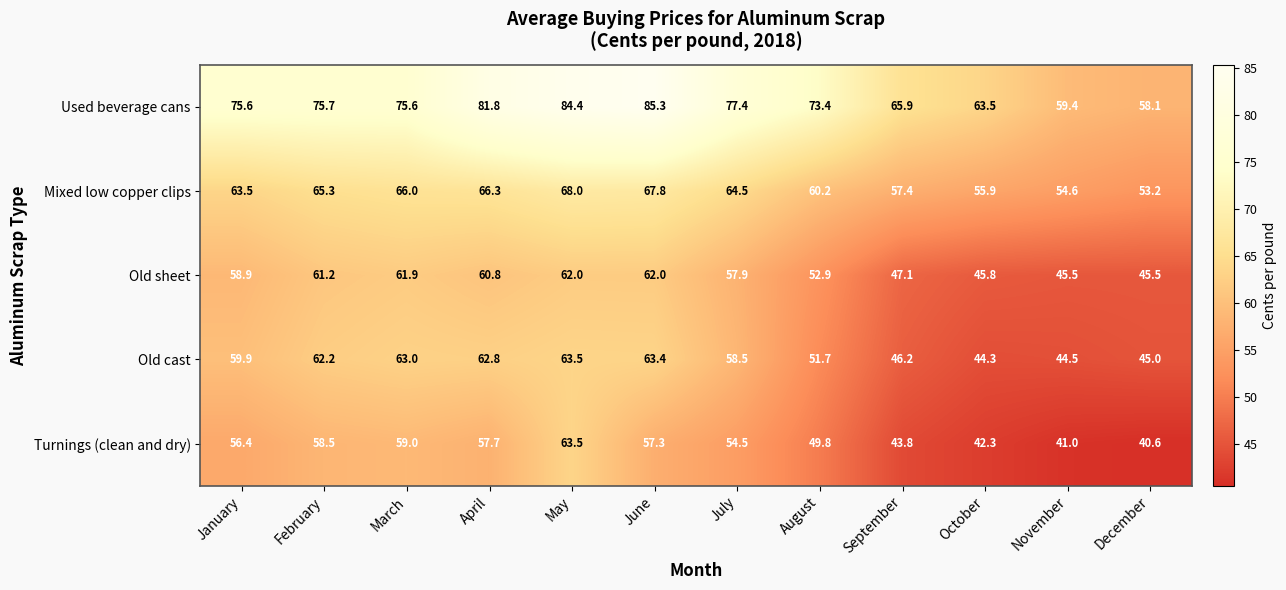

What is the sum of the Used beverage cans values at April and March?

157.4